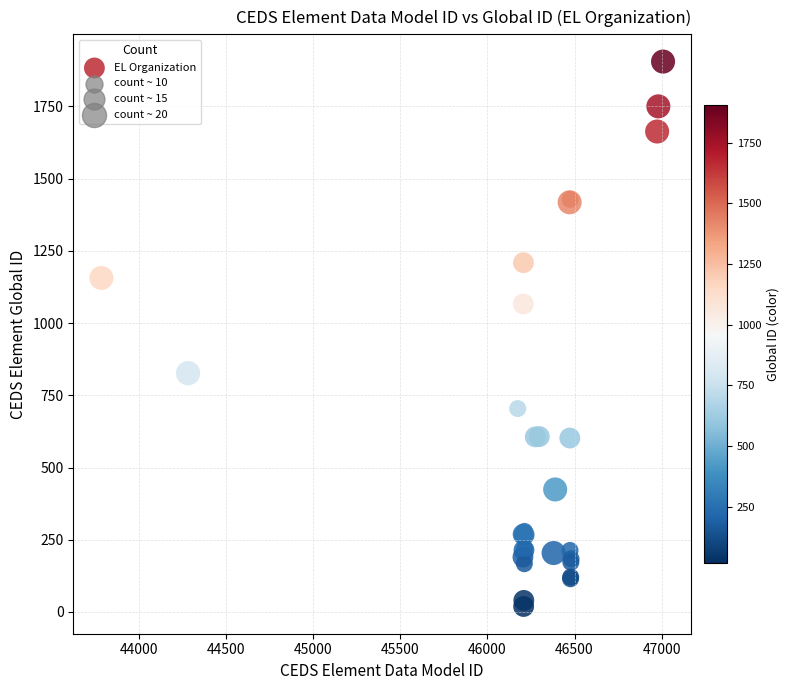

What Y value in the scatter plot is closest to 962?

1066